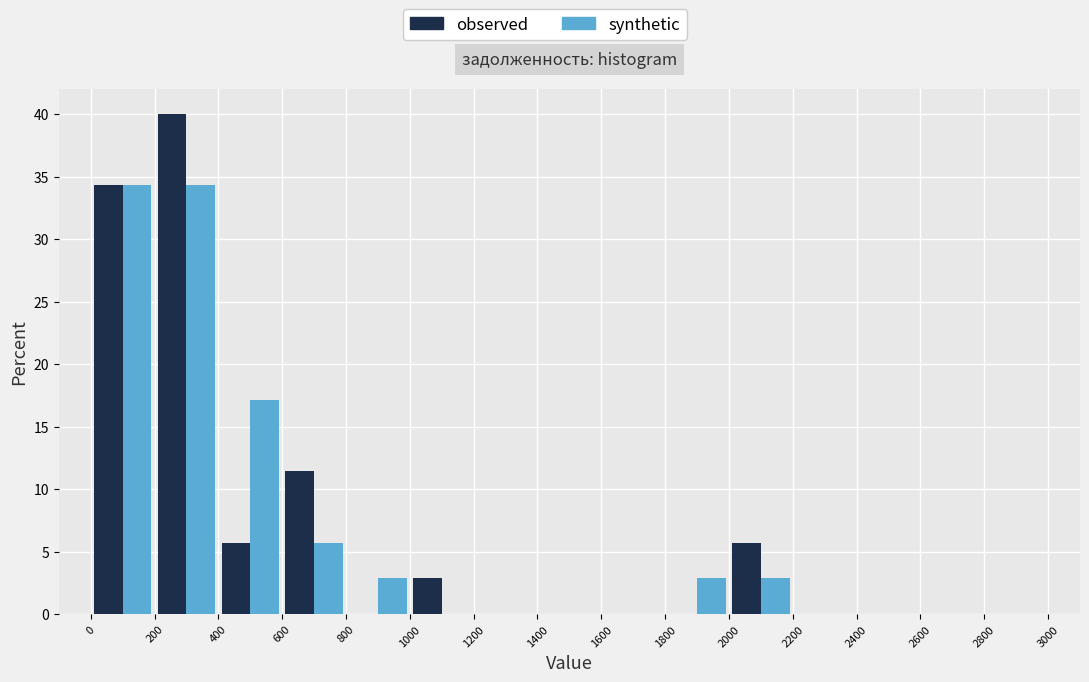

In the observed series, which range on the x-axis has the tallest bar?

200 to 400